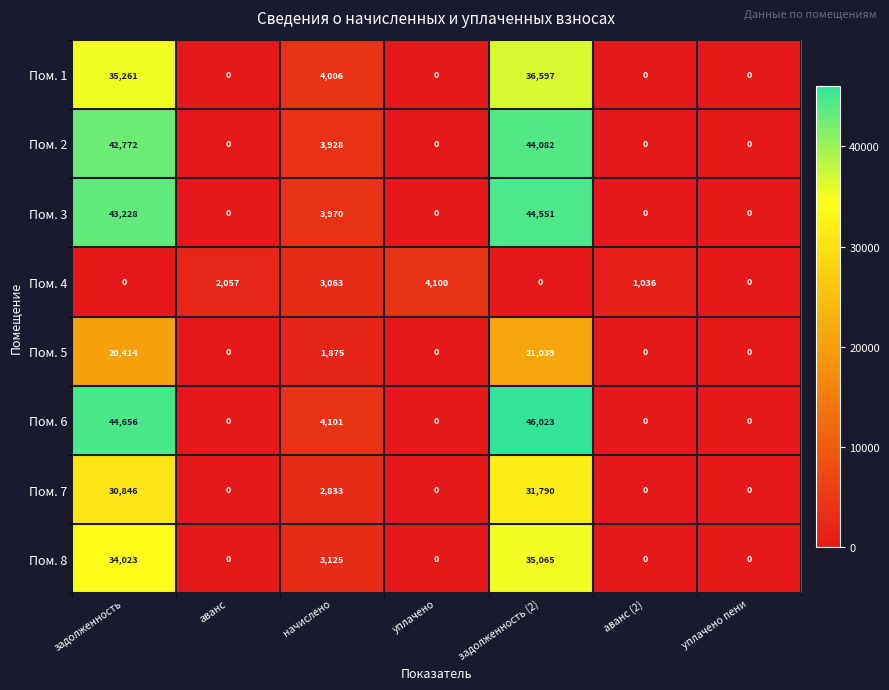

How many positive values does the Пом. 1 series have?

3